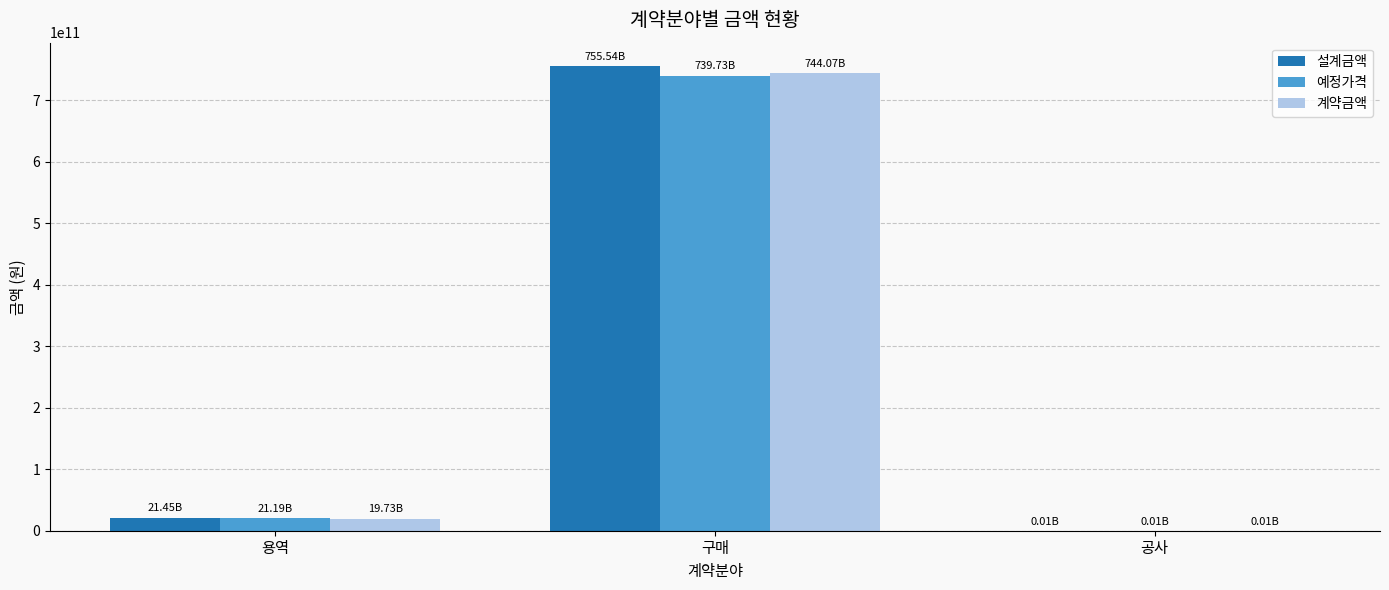

How many data points does each series have?

3